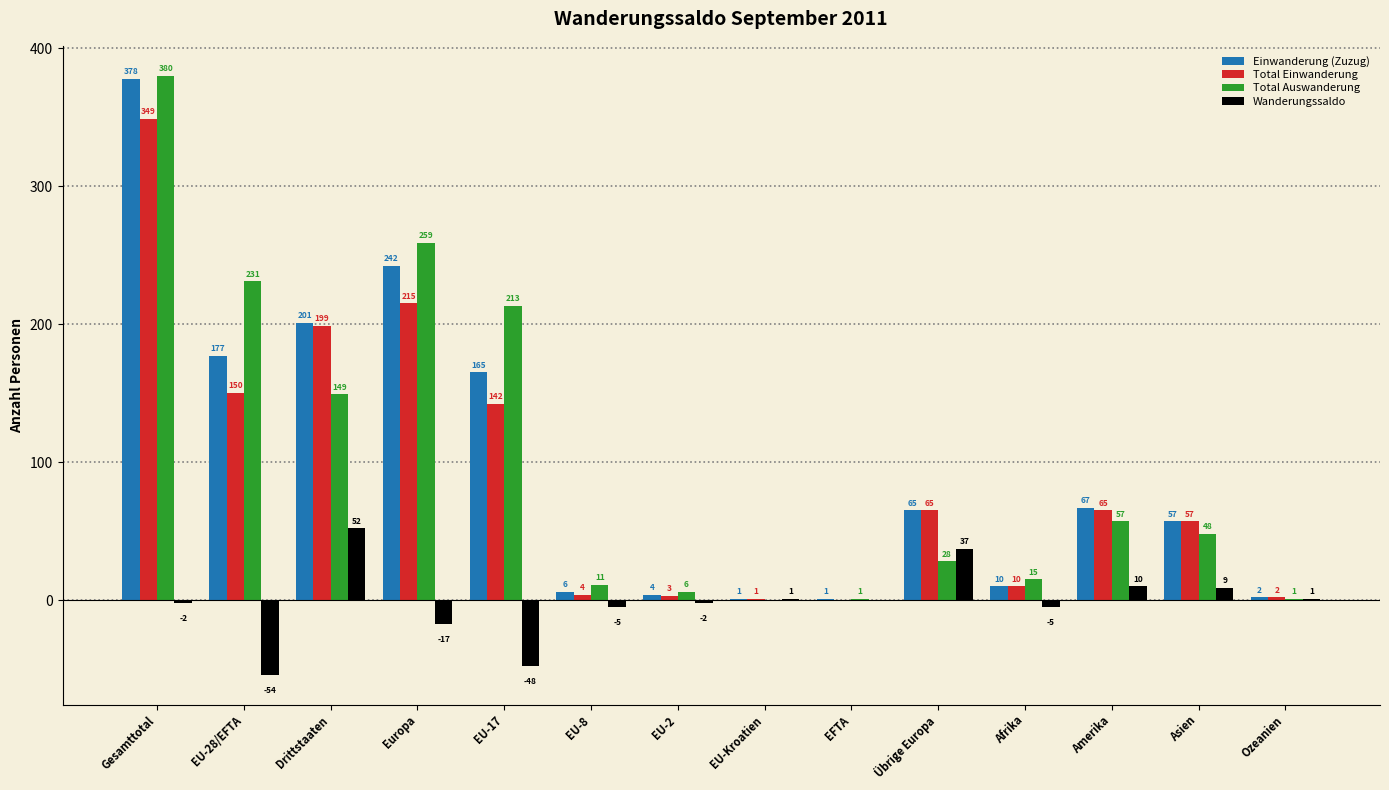

Reading right to left, list all the values displayed in this chart.

Einwanderung (Zuzug): Ozeanien=2	Asien=57	Amerika=67	Afrika=10	Übrige Europa=65	EFTA=1	EU-Kroatien=1	EU-2=4	EU-8=6	EU-17=165	Europa=242	Drittstaaten=201	EU-28/EFTA=177	Gesamttotal=378
Total Einwanderung: Ozeanien=2	Asien=57	Amerika=65	Afrika=10	Übrige Europa=65	EFTA=0	EU-Kroatien=1	EU-2=3	EU-8=4	EU-17=142	Europa=215	Drittstaaten=199	EU-28/EFTA=150	Gesamttotal=349
Total Auswanderung: Ozeanien=1	Asien=48	Amerika=57	Afrika=15	Übrige Europa=28	EFTA=1	EU-Kroatien=0	EU-2=6	EU-8=11	EU-17=213	Europa=259	Drittstaaten=149	EU-28/EFTA=231	Gesamttotal=380
Wanderungssaldo: Ozeanien=1	Asien=9	Amerika=10	Afrika=-5	Übrige Europa=37	EFTA=0	EU-Kroatien=1	EU-2=-2	EU-8=-5	EU-17=-48	Europa=-17	Drittstaaten=52	EU-28/EFTA=-54	Gesamttotal=-2